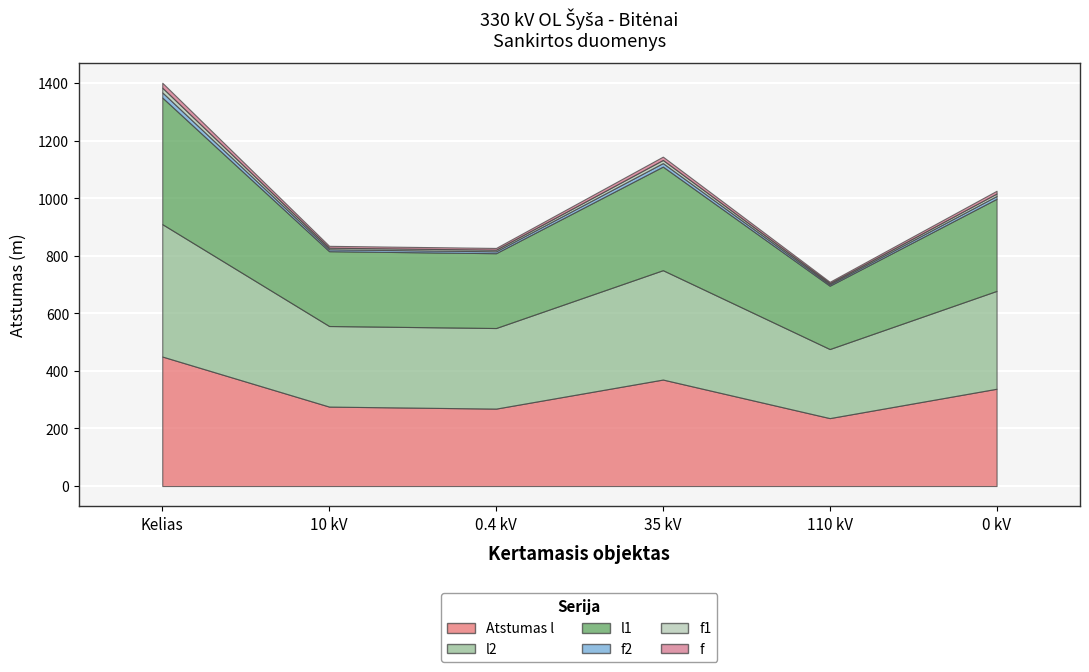

True or false: Atstumas l and l2 intersect in this chart.

False